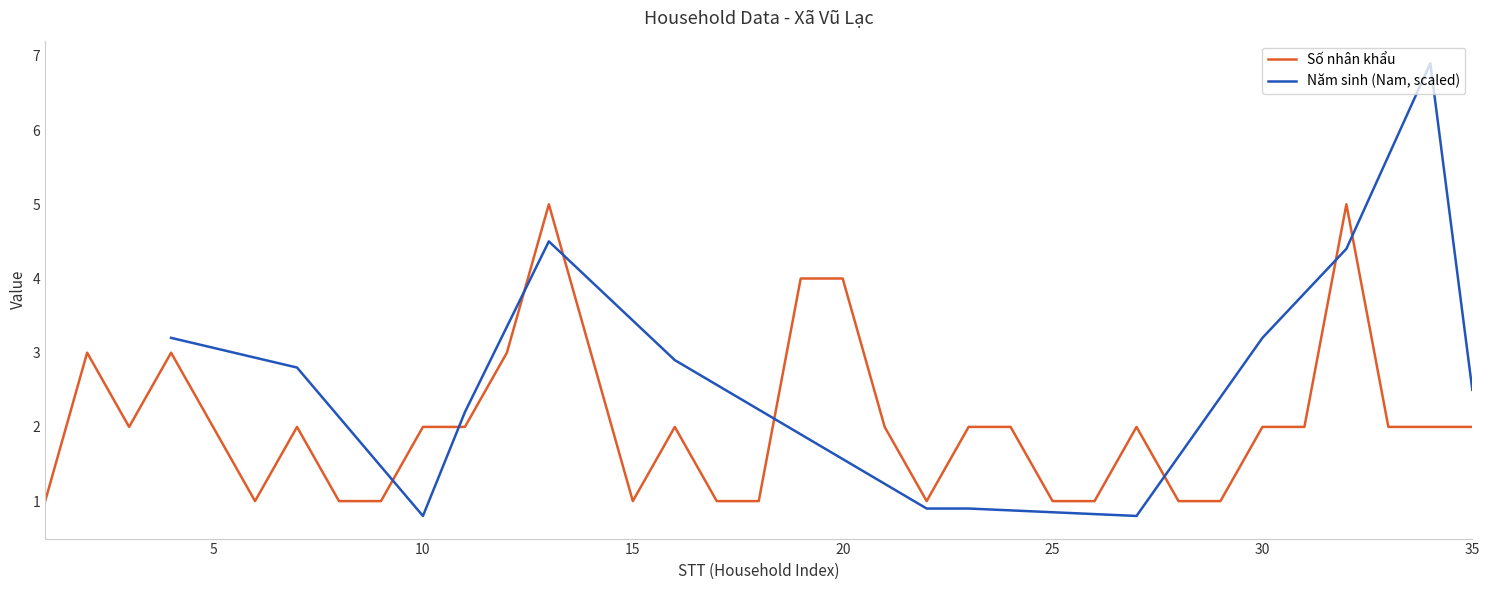

The value at 27 is 3. True or false?

False